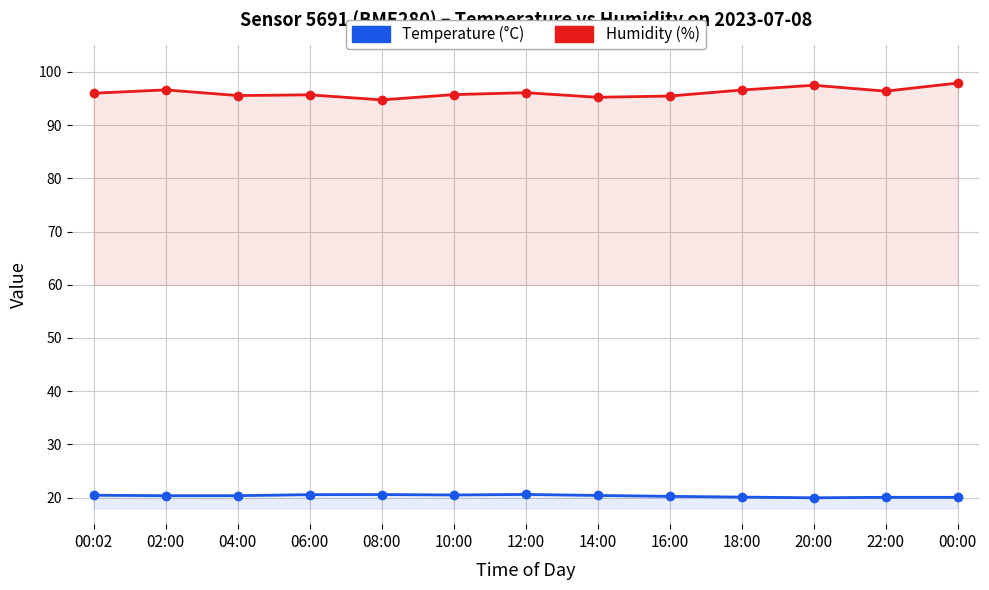

What is the sum of all Humidity values?

1249.7